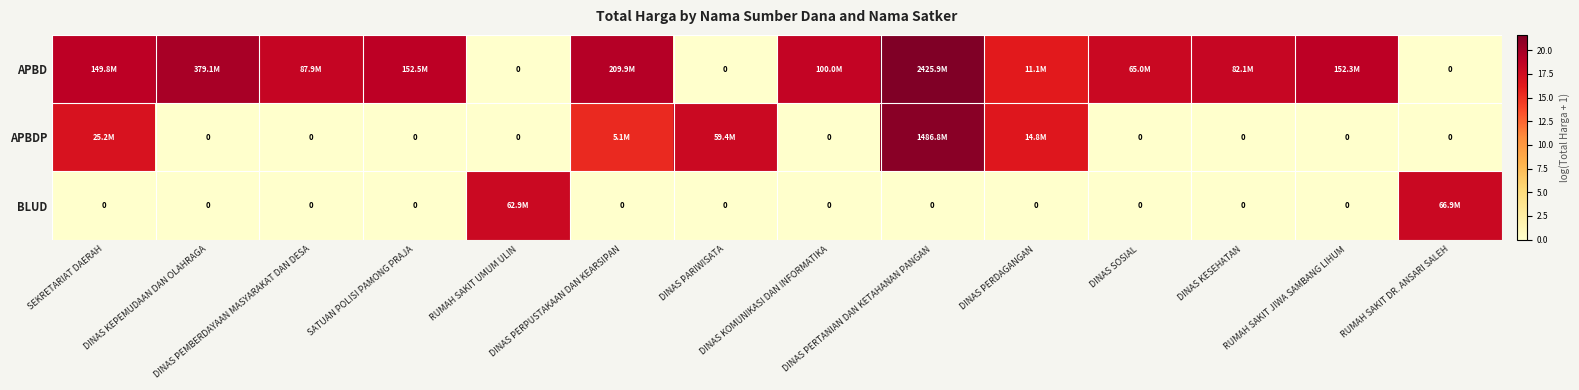

Rank the categories by APBDP value from lowest to highest.

DINAS KEPEMUDAAN DAN OLAHRAGA, DINAS PEMBERDAYAAN MASYARAKAT DAN DESA, SATUAN POLISI PAMONG PRAJA, RUMAH SAKIT UMUM ULIN, DINAS KOMUNIKASI DAN INFORMATIKA, DINAS SOSIAL, DINAS KESEHATAN, RUMAH SAKIT JIWA SAMBANG LIHUM, RUMAH SAKIT DR. ANSARI SALEH, DINAS PERPUSTAKAAN DAN KEARSIPAN, DINAS PERDAGANGAN, SEKRETARIAT DAERAH, DINAS PARIWISATA, DINAS PERTANIAN DAN KETAHANAN PANGAN